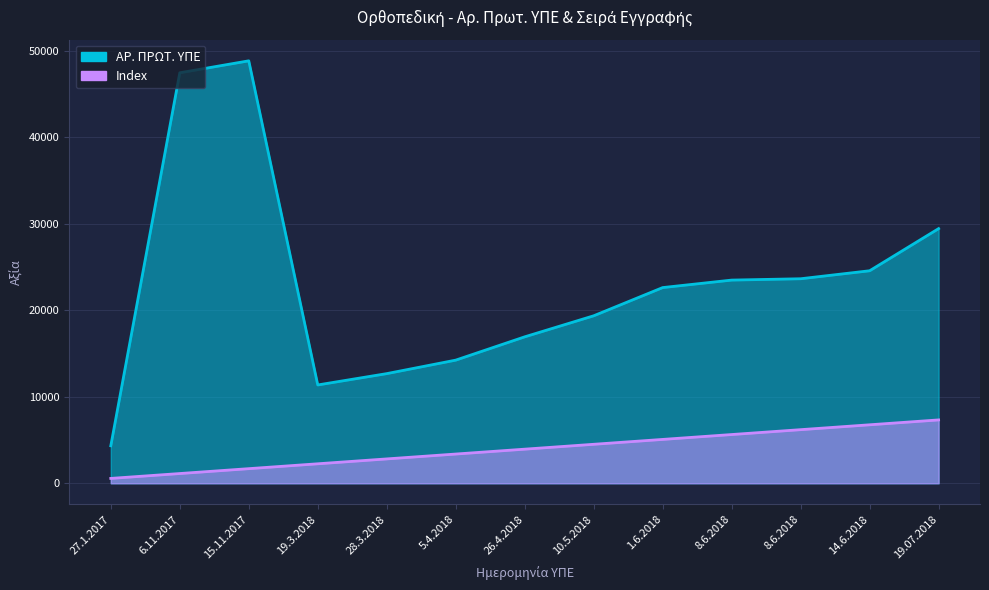

In ΑΡ. ΠΡΩΤ. ΥΠΕ, how many points are lower than both neighbors (excluding endpoints)?

1